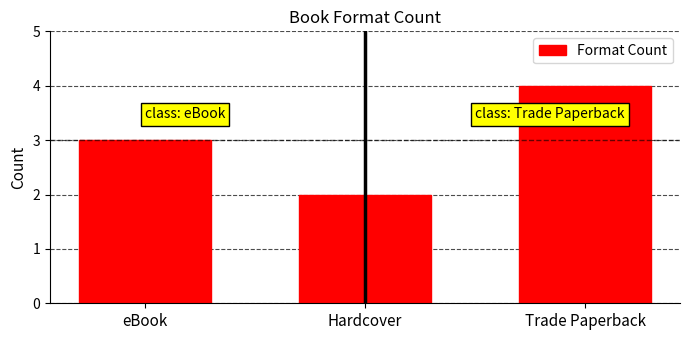

Which category has the highest value across all series?

Trade Paperback